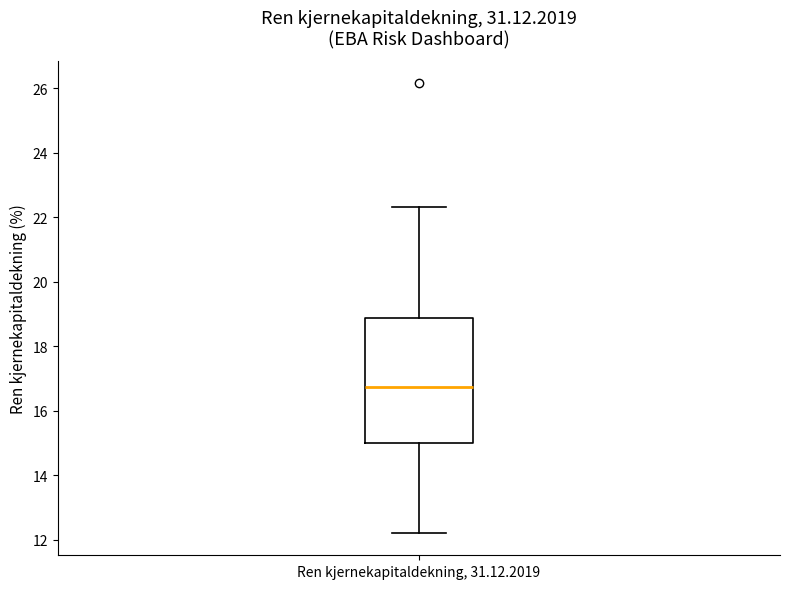

Where is the lower edge of the box for Ren kjernekapitaldekning, 31.12.2019 on the y-axis? The values are not printed on the chart, so give them approximately, as read against the axis.

15.0